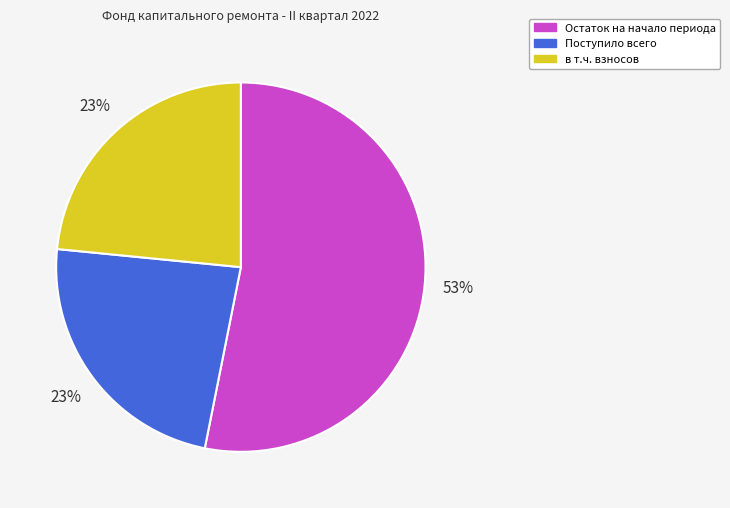

Is there any slice that represents more than half of the pie?

Yes